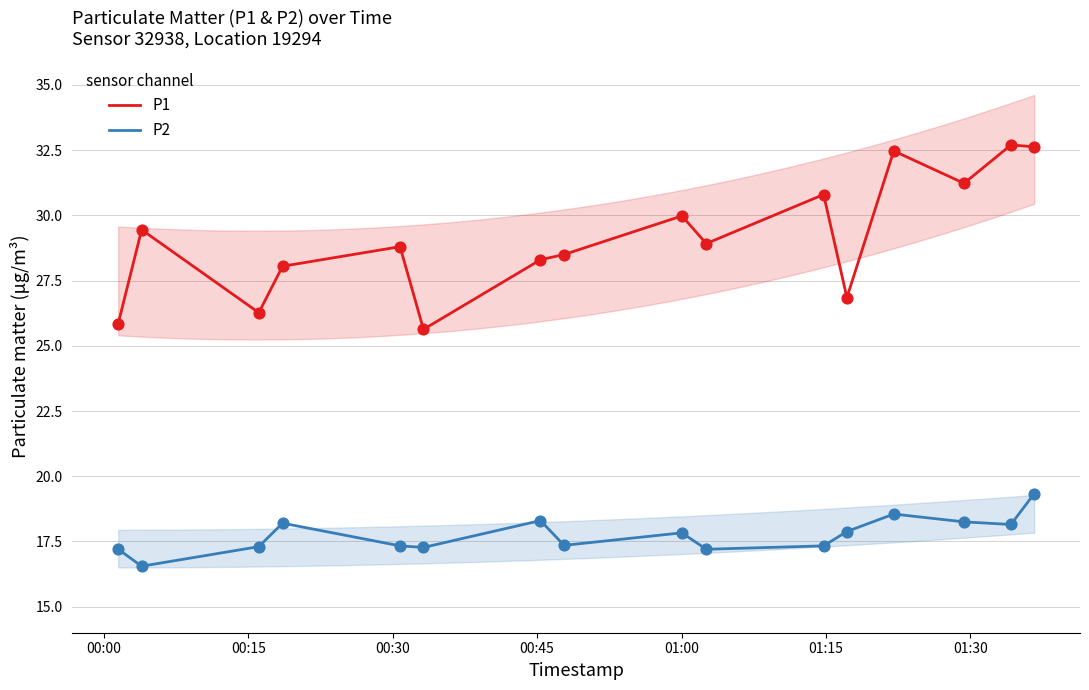

What is the minimum value for P2?

16.6